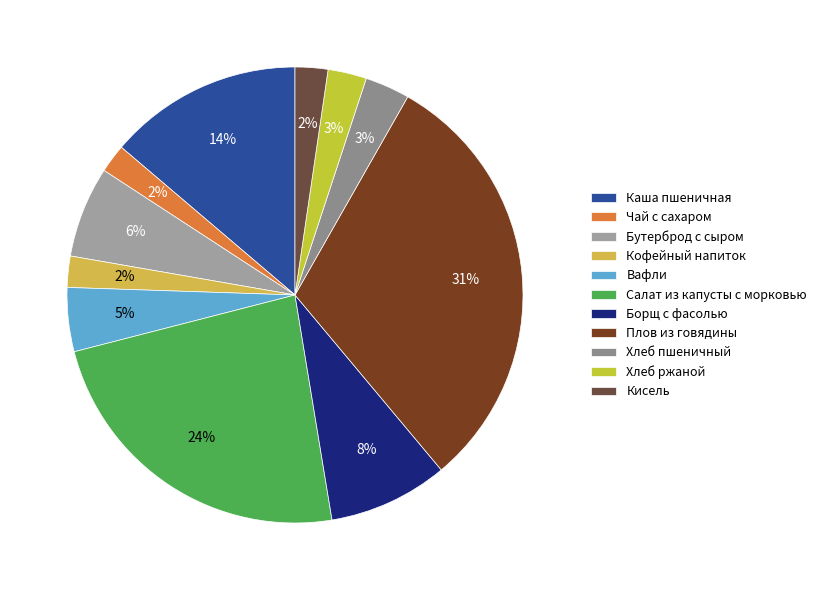

Rank the categories by value from lowest to highest.

Чай с сахаром, Кофейный напиток, Кисель, Хлеб ржаной, Хлеб пшеничный, Вафли, Бутерброд с сыром, Борщ с фасолью, Каша пшеничная, Салат из капусты с морковью, Плов из говядины